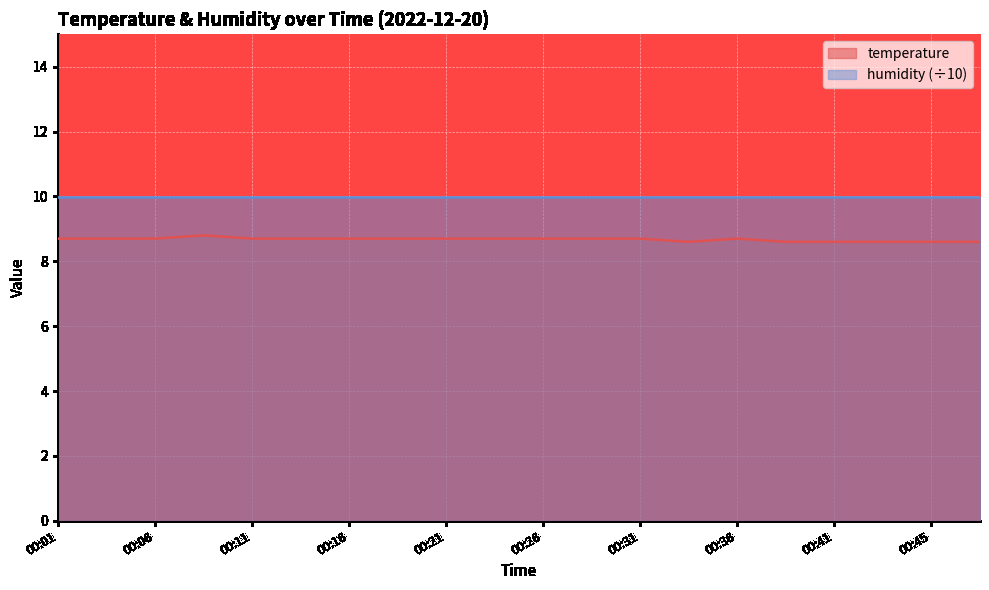

Count the number of categories in the chart.

20